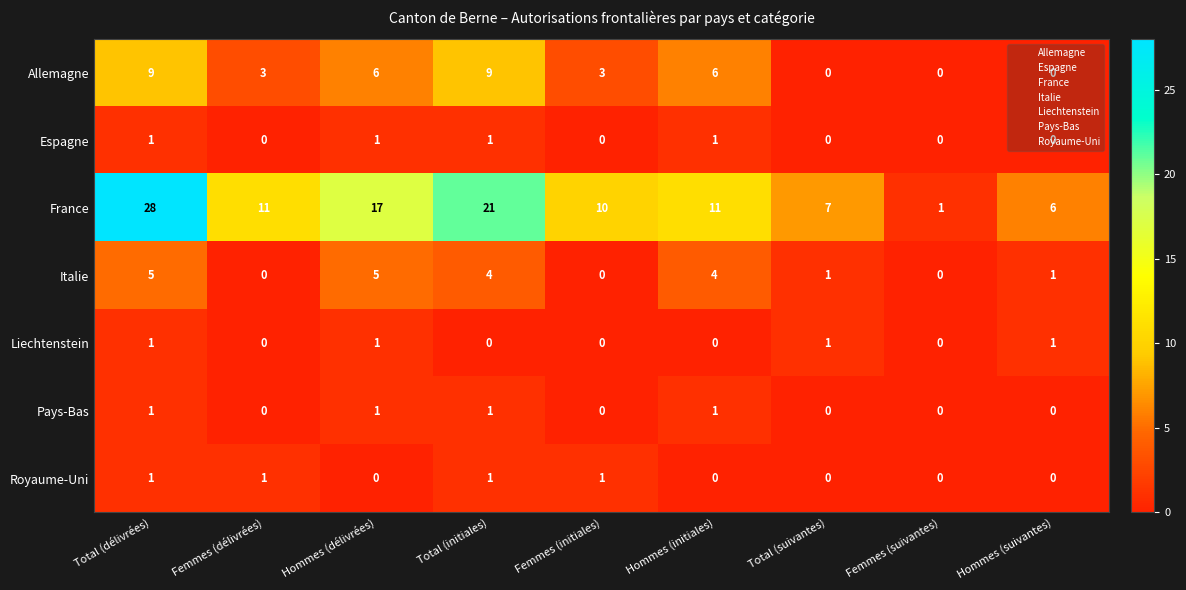

What is the sum of all Allemagne values?

36